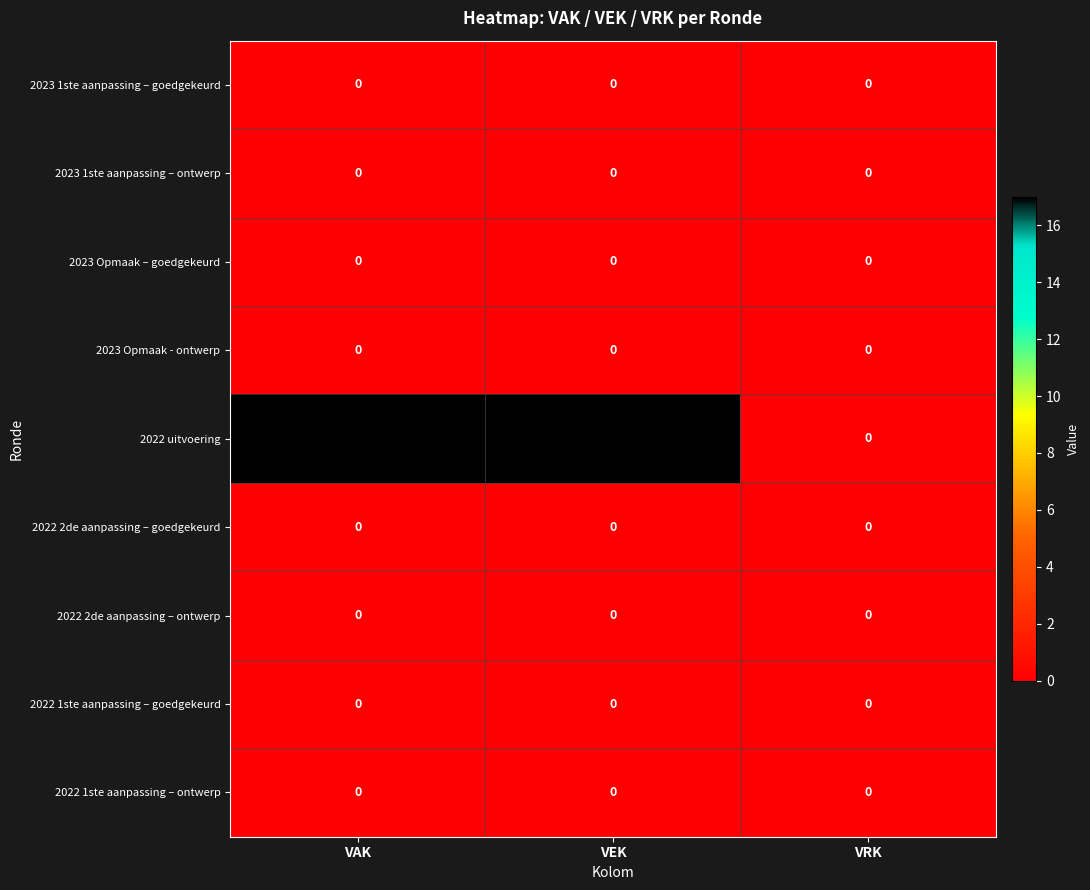

Which series has the largest range (max minus min)?

2022 uitvoering